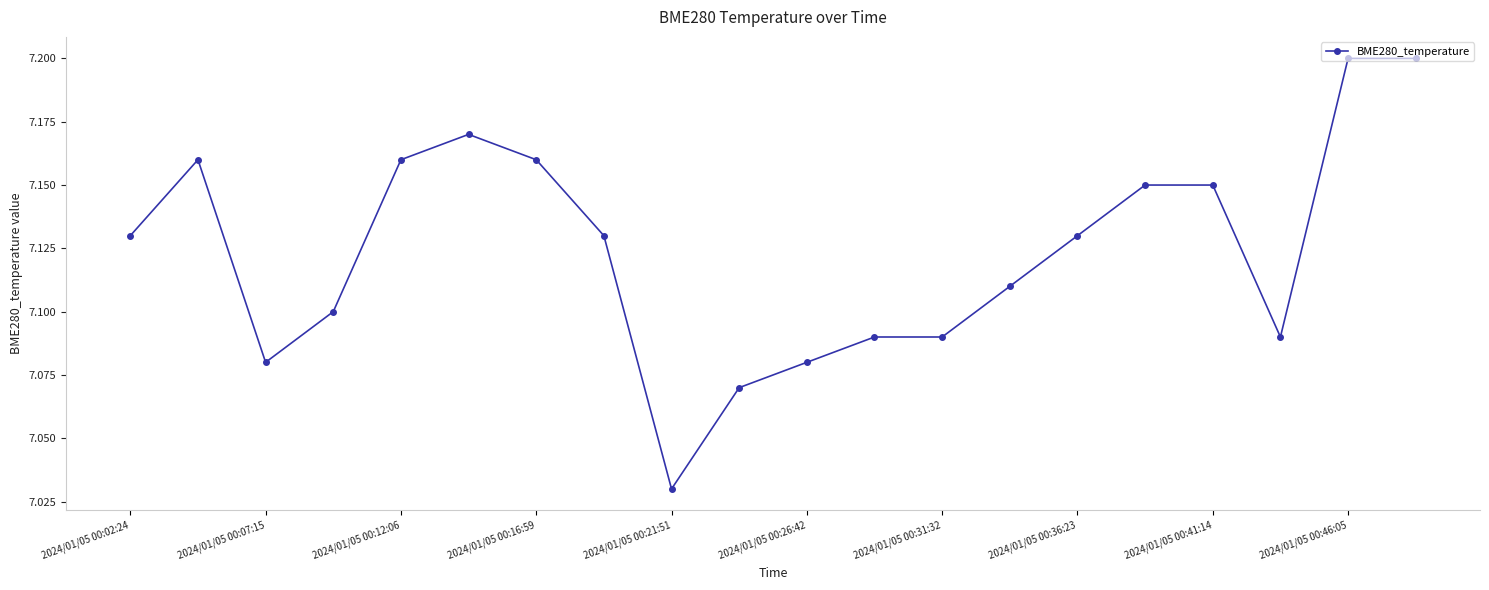

Does the chart have visible grid lines?

No